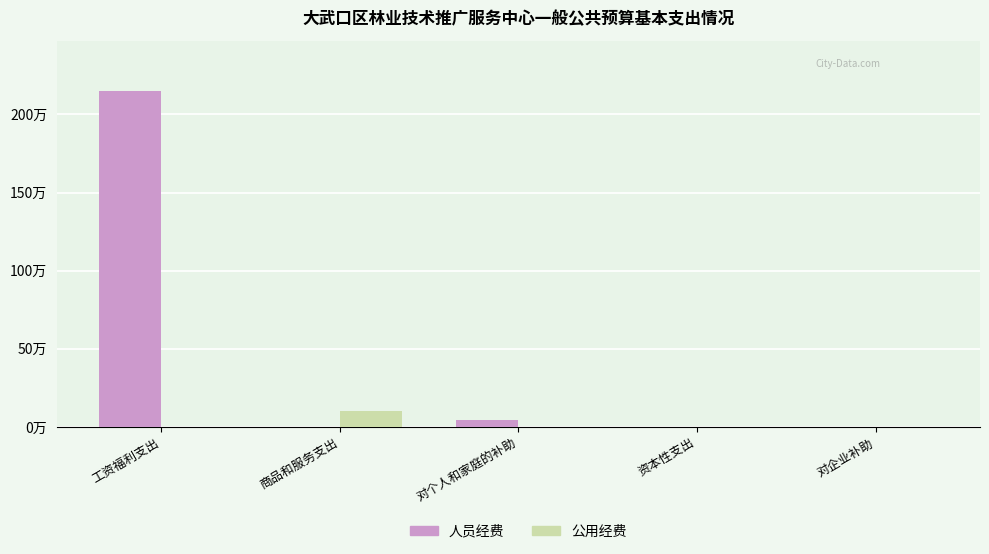

Reading left to right, list all the values displayed in this chart.

人员经费: 工资福利支出=2149697.5	商品和服务支出=0.0	对个人和家庭的补助=45610.0	资本性支出=0.0	对企业补助=0.0
公用经费: 工资福利支出=0.0	商品和服务支出=104541.9	对个人和家庭的补助=0.0	资本性支出=1187.0	对企业补助=0.0